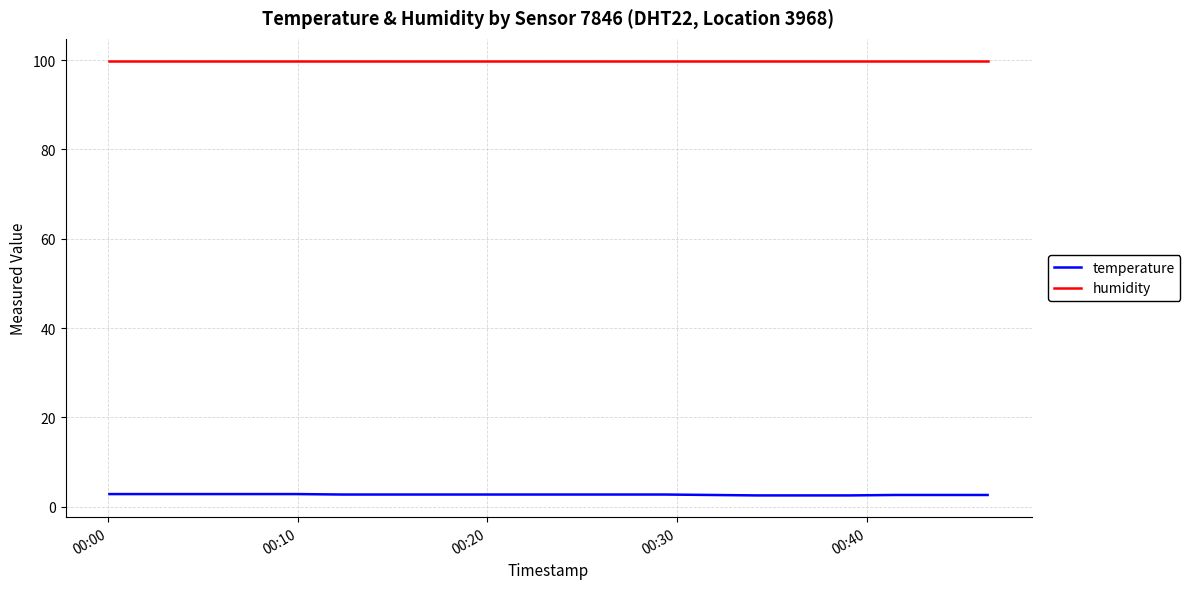

List the series in order of their peak value, highest first.

humidity, temperature